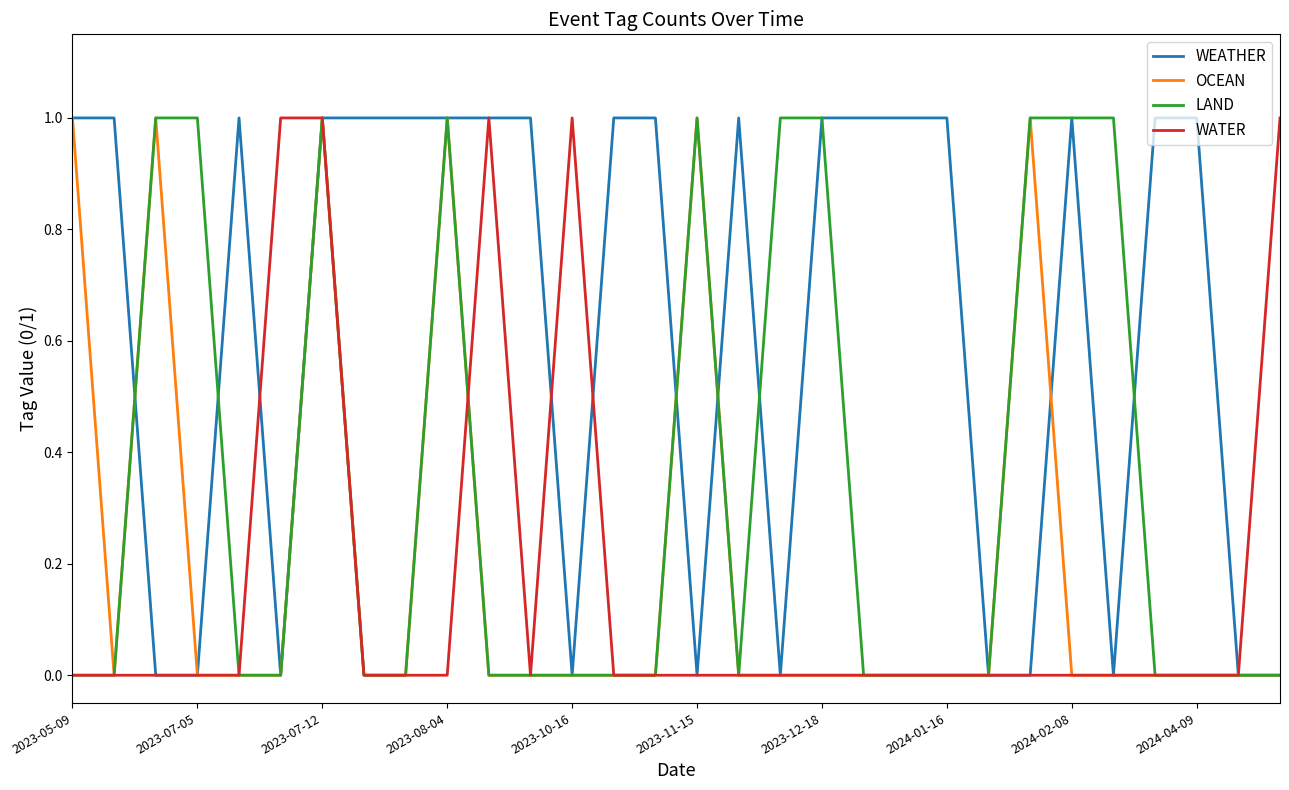

What are all the series names shown in the legend?

WEATHER, OCEAN, LAND, WATER